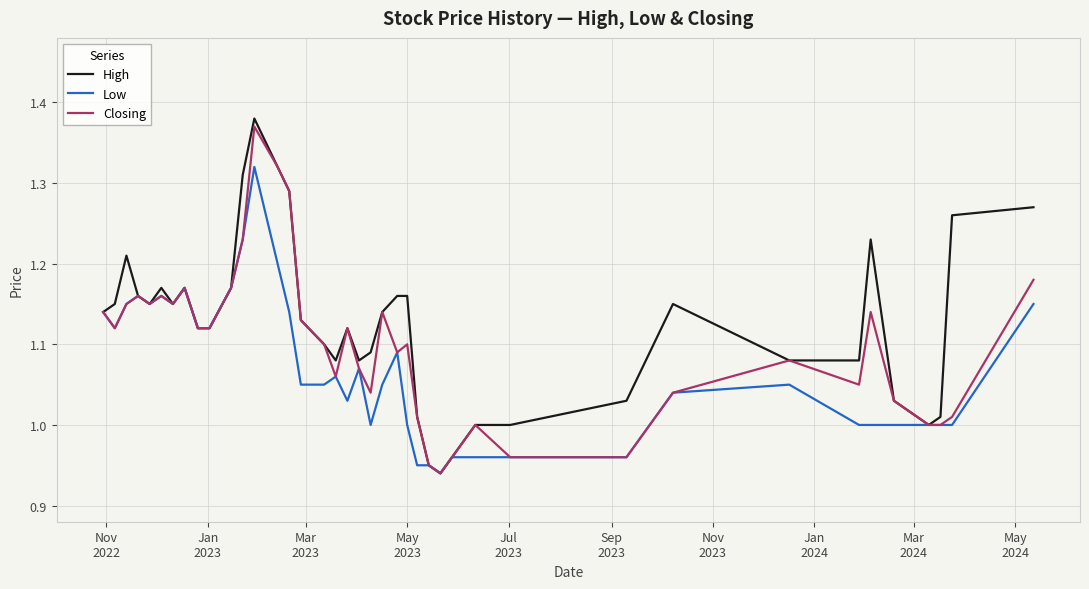

Which series has the largest total across all categories?

High